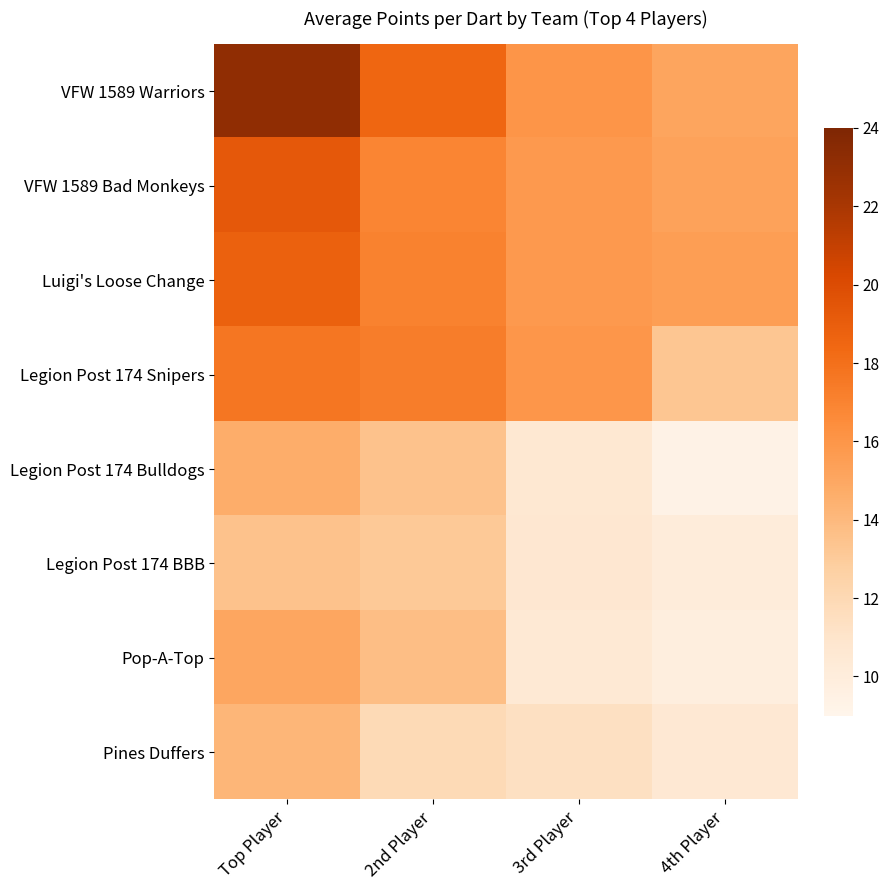

What is the greatest value displayed?

23.1